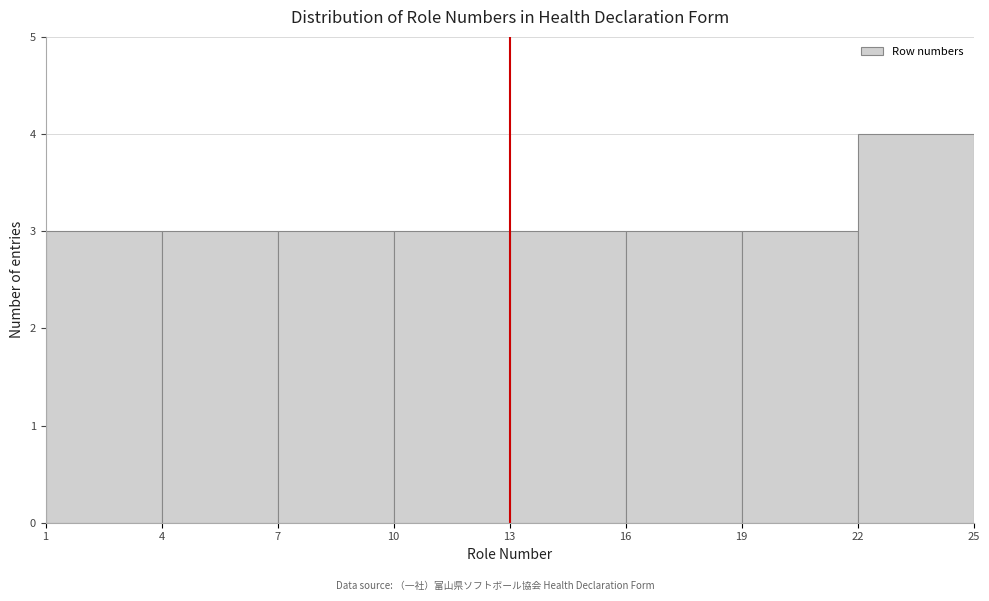

Reading left to right, transcribe this chart: for each bar, give the range it covers on the x-axis and its height. The values are not printed on the chart, so give them approximately, as read against the axis.

1 to 4: 3
4 to 7: 3
7 to 10: 3
10 to 13: 3
13 to 16: 3
16 to 19: 3
19 to 22: 3
22 to 25: 4